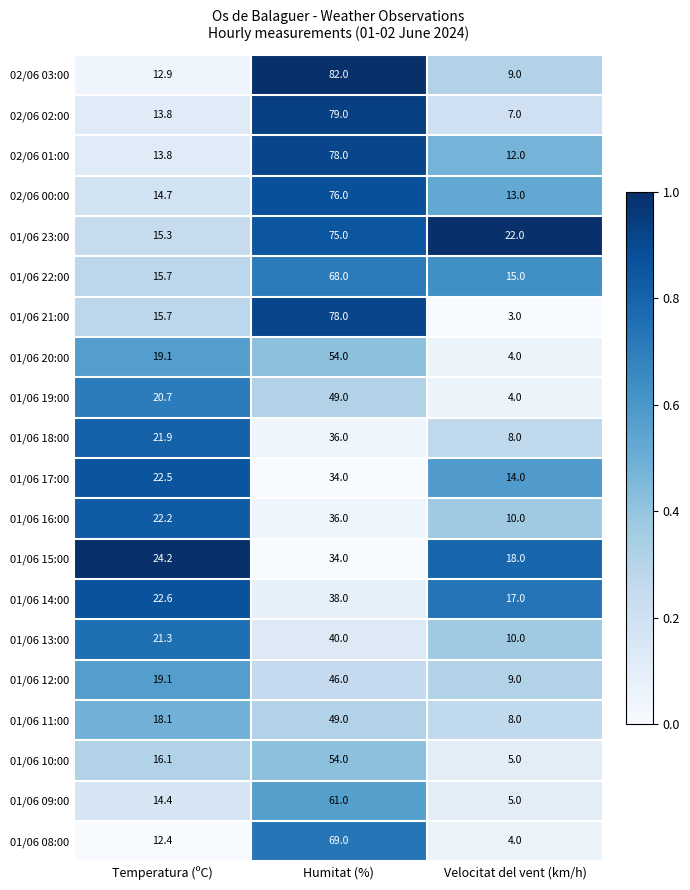

Which series has the largest total across all categories?

01/06 23:00